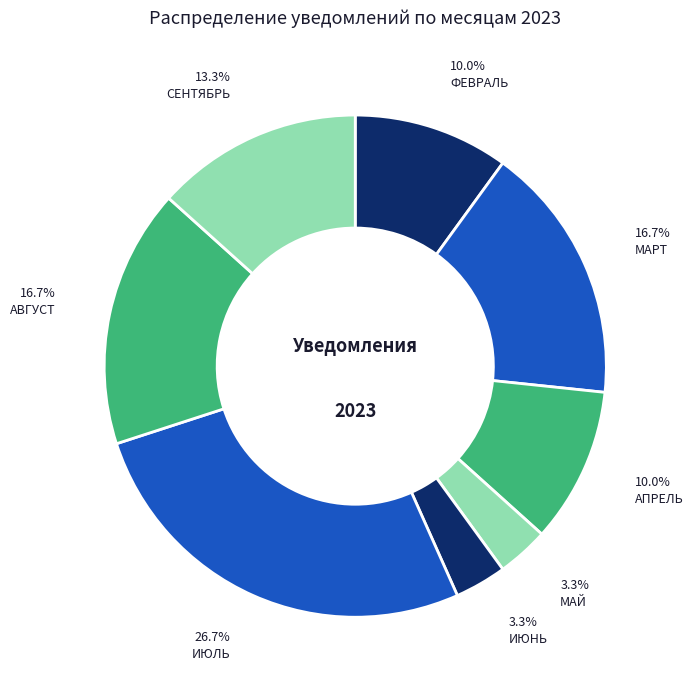

How many slices are in this pie chart?

8